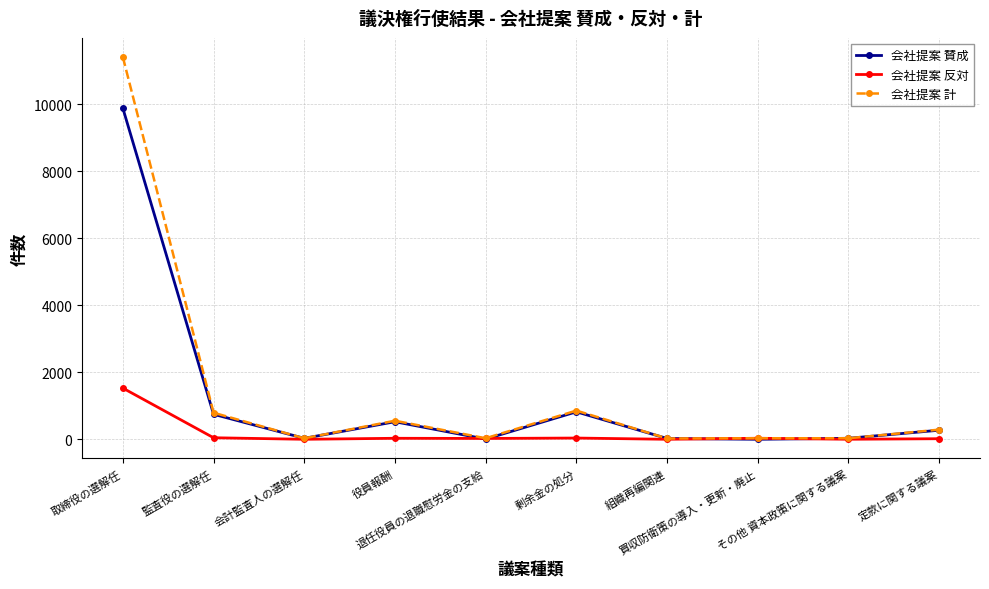

At which category does 会社提案 賛成 reach its first local valley?

会計監査人の選解任